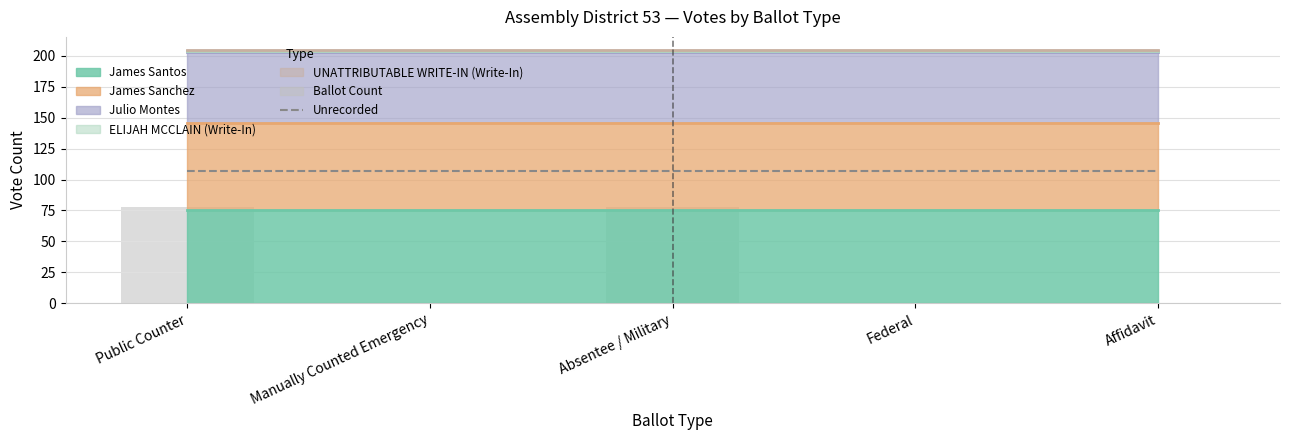

At which category is the sum across all series the highest?

Public Counter